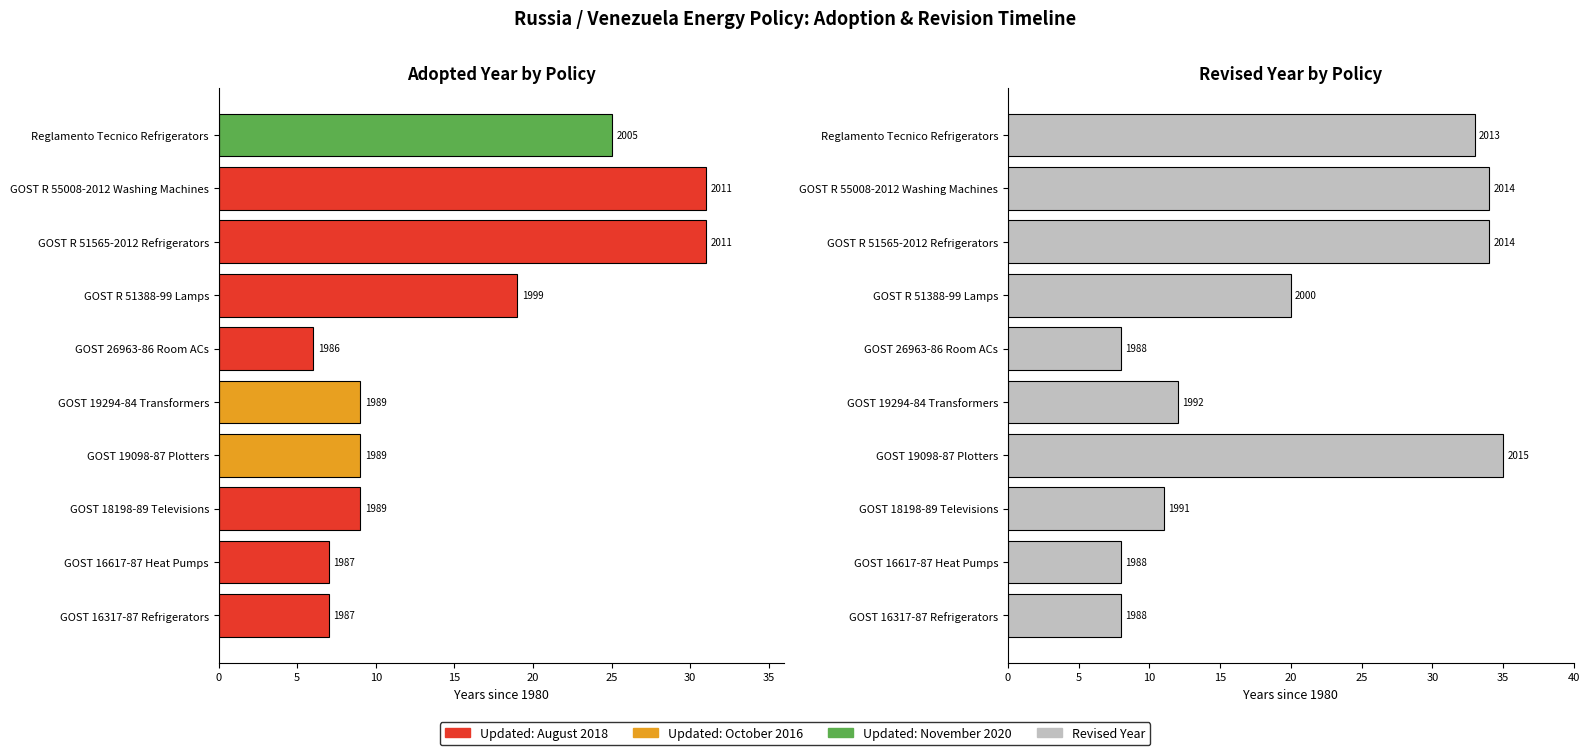

How many bars are there in total?

20